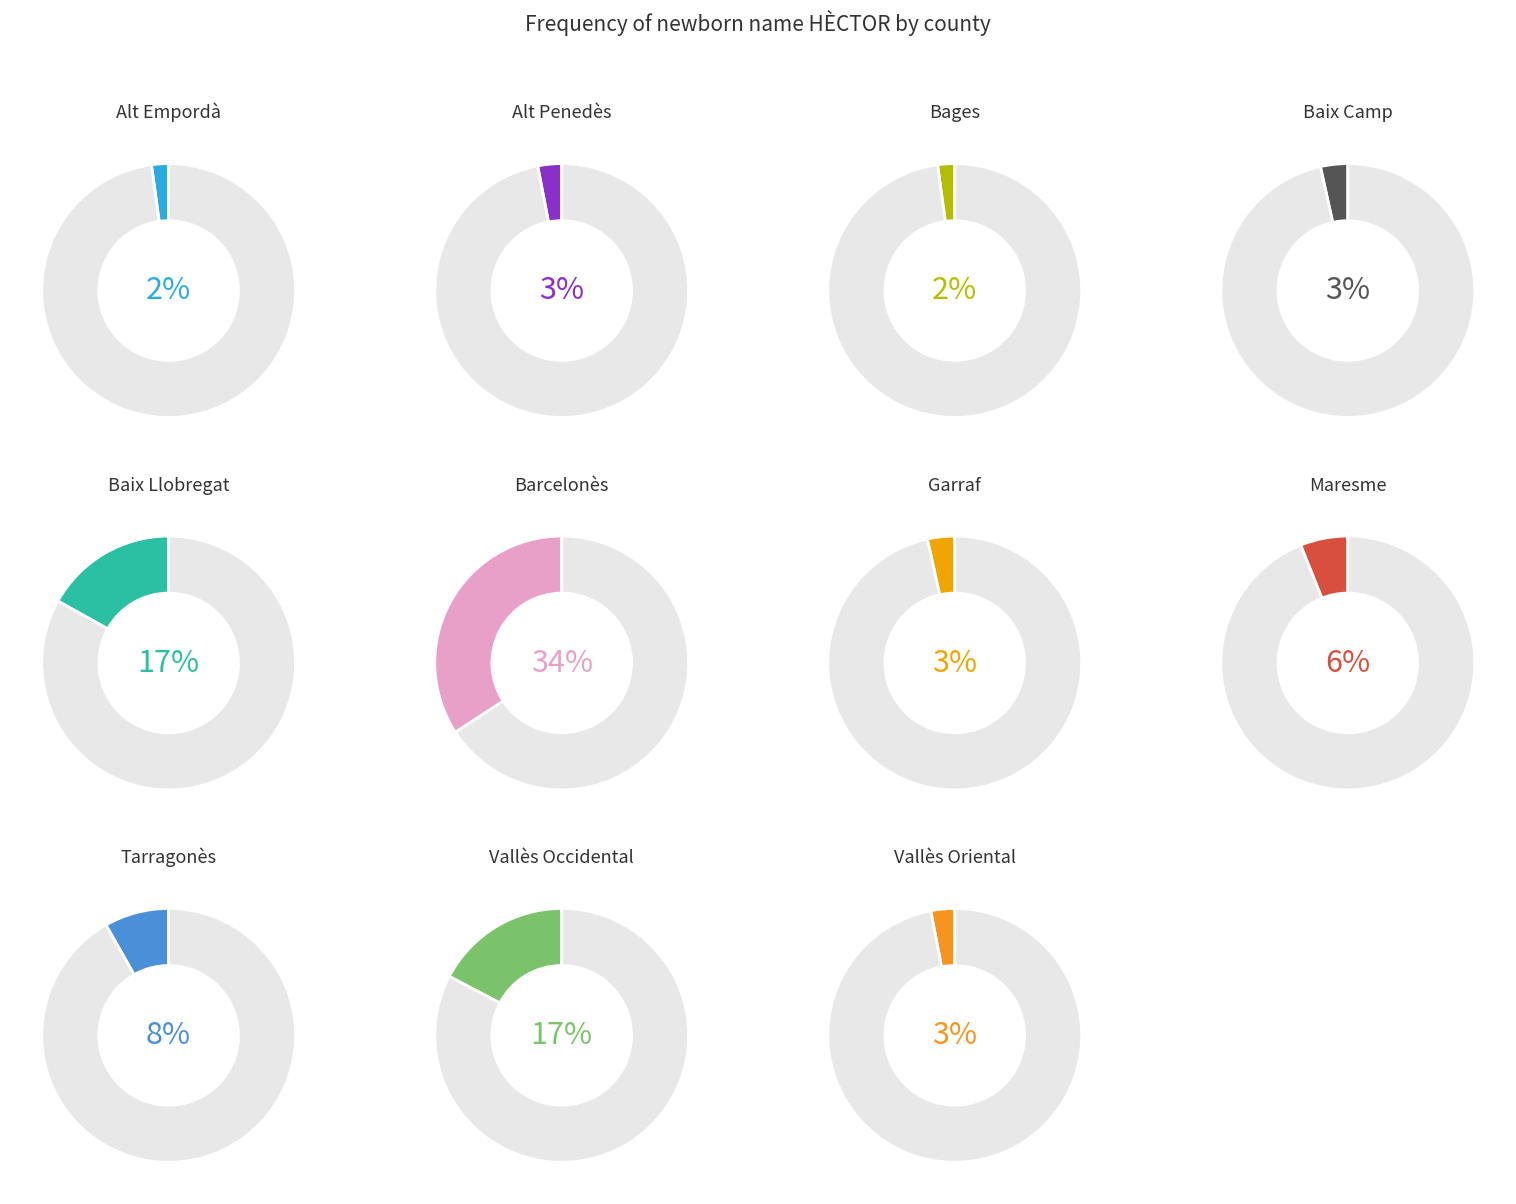

What percentage is NOT represented by Tarragonès?

91.8%